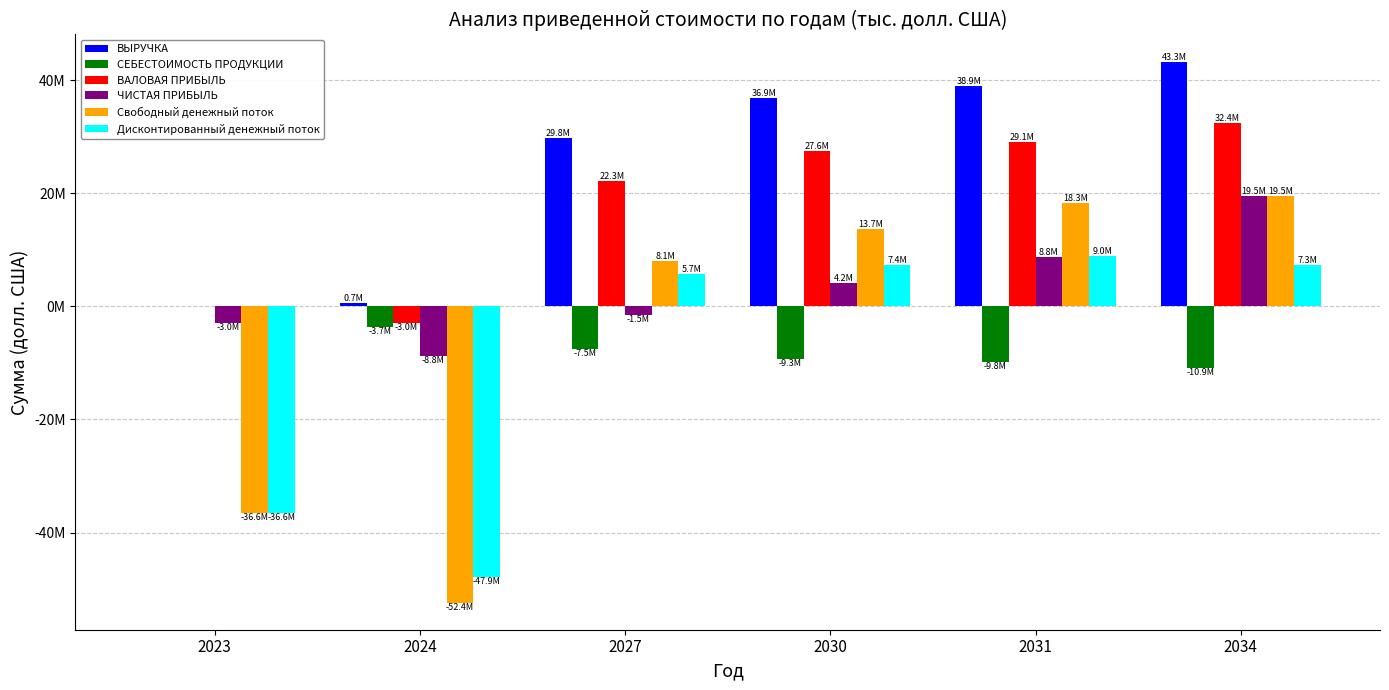

Does the chart contain stacked bars?

No